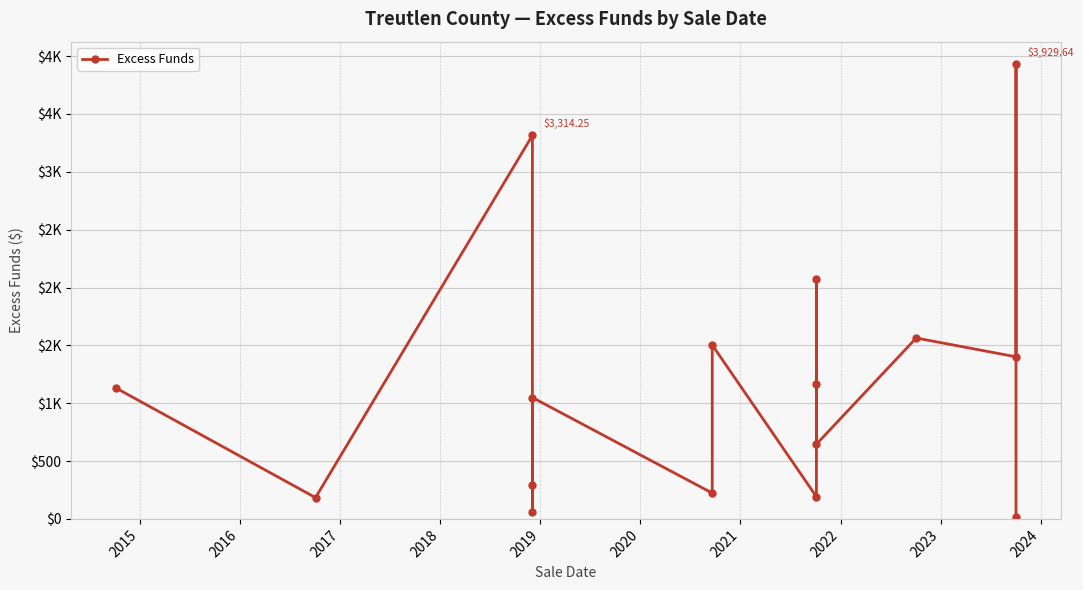

Reading left to right, extract all data points from this chart.

1131.6	184.0	3314.2	61.6	292.6	1049.2	223.1	1503.4	191.6	1164.7	2074.2	645.9	1563.5	1401.2	3929.6	18.2